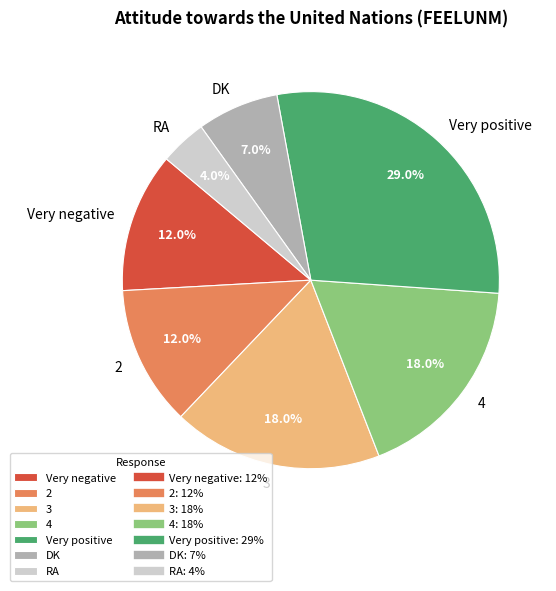

The DK slice represents 1% of the pie. True or false?

False